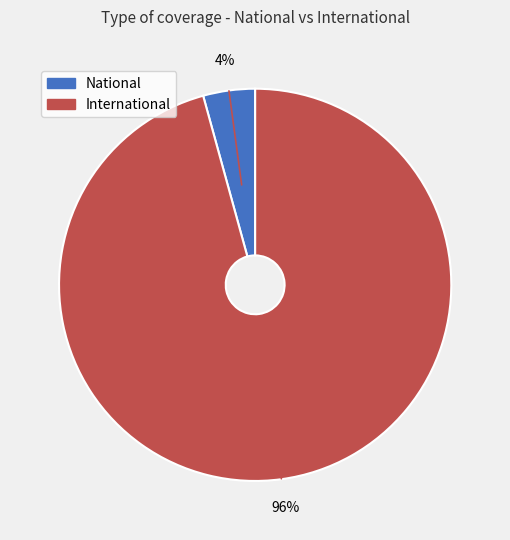

To the nearest percent, what percentage of the pie is International?

96%